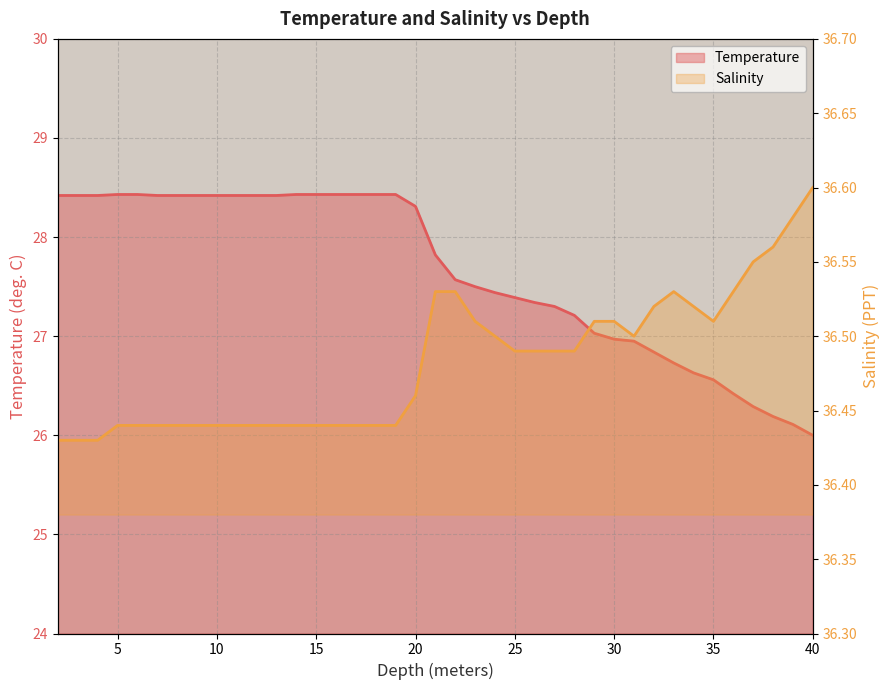

What is the difference between the maximum and minimum values in the Temperature series?

2.4